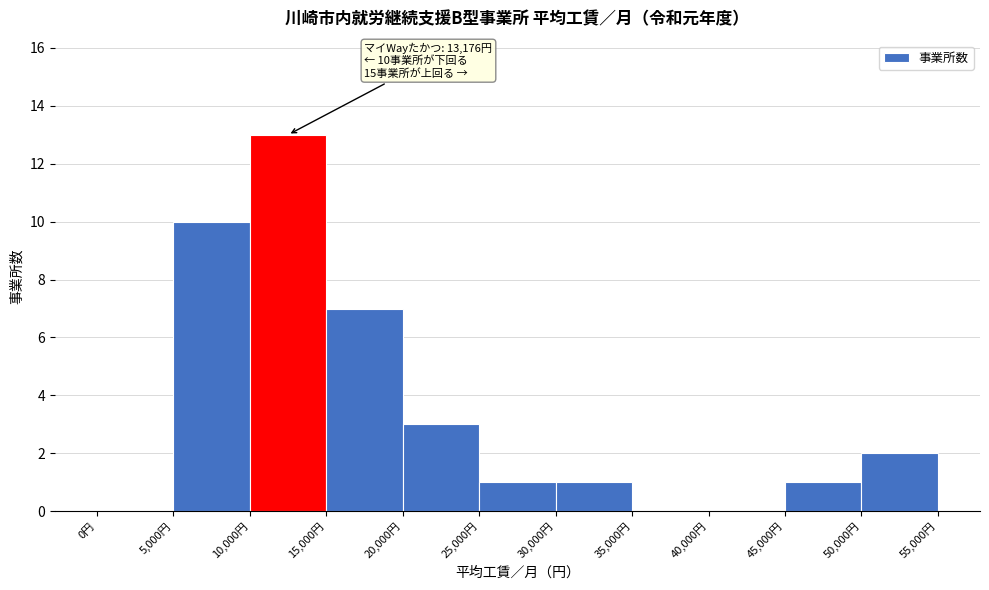

Over which range of the x-axis is the bar tallest?

10000 to 15000